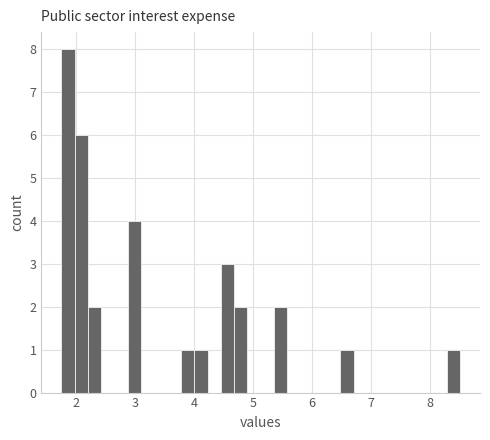

Read against the x-axis, roughly where is the centre of the tallest bar?

1.9